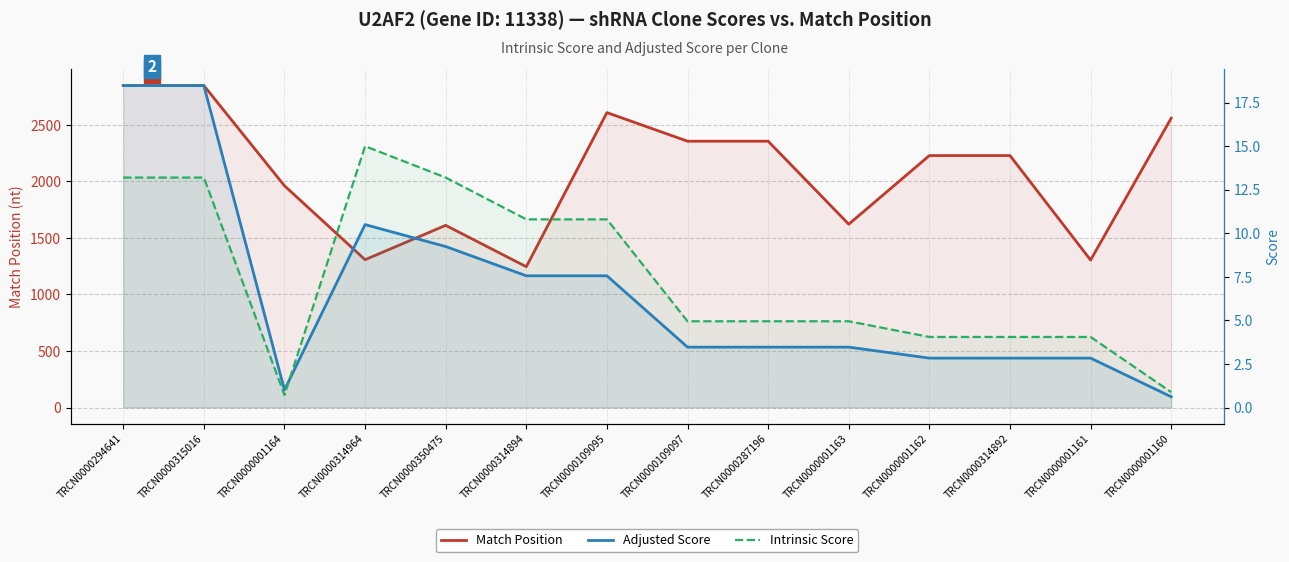

What is the difference between the Match Position values at TRCN0000350475 and TRCN0000001161?

307.0